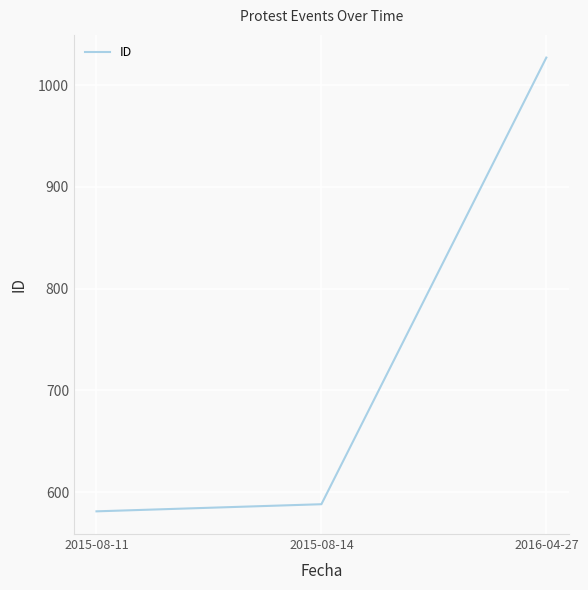

How many lines are shown in the chart?

1